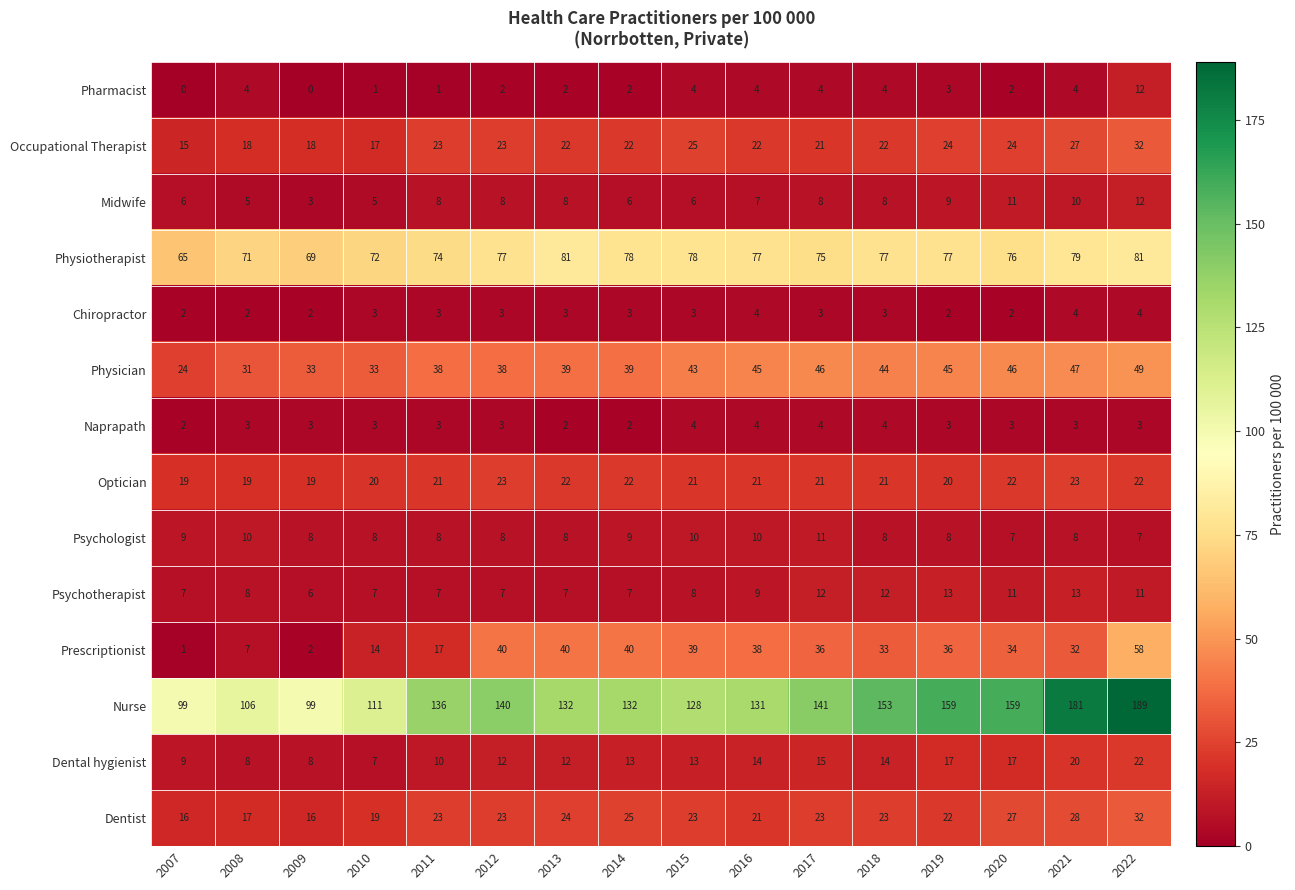

Which category has the highest value across all series?

2022